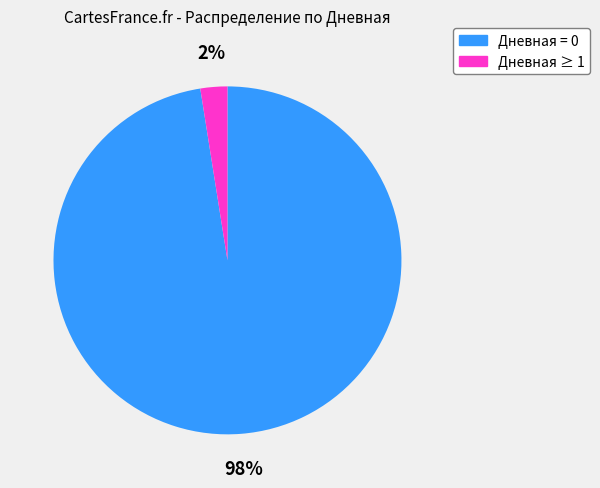

How many slices are in this pie chart?

2